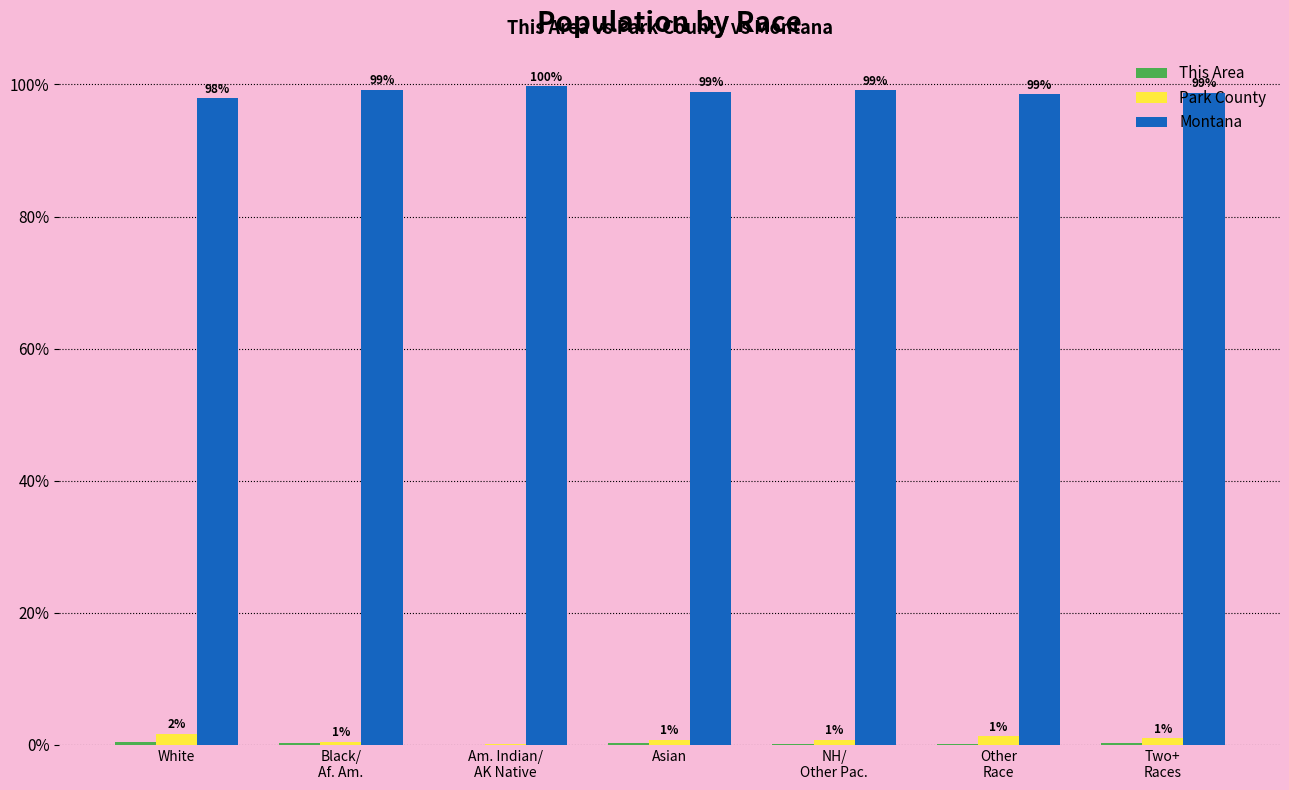

Which series has the largest total across all categories?

Montana